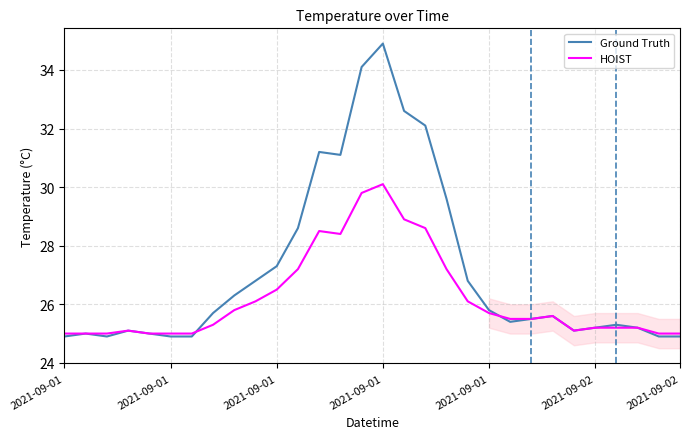

Which series has the largest total across all categories?

Ground Truth